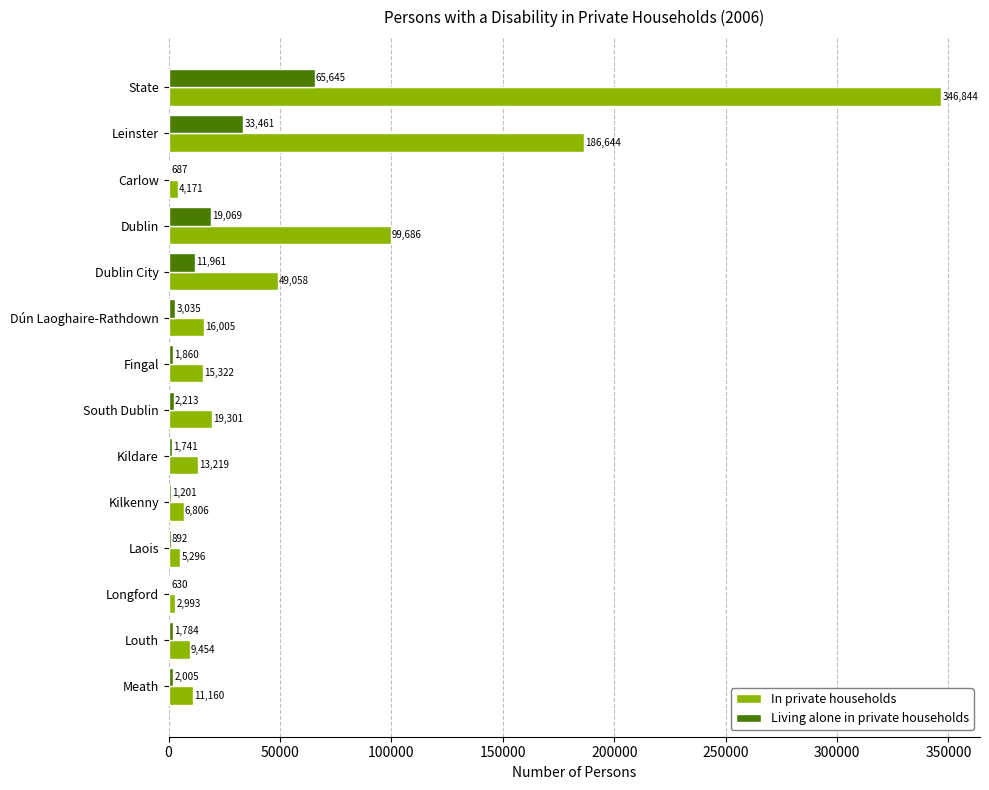

What are all the series names shown in the legend?

In private households, Living alone in private households